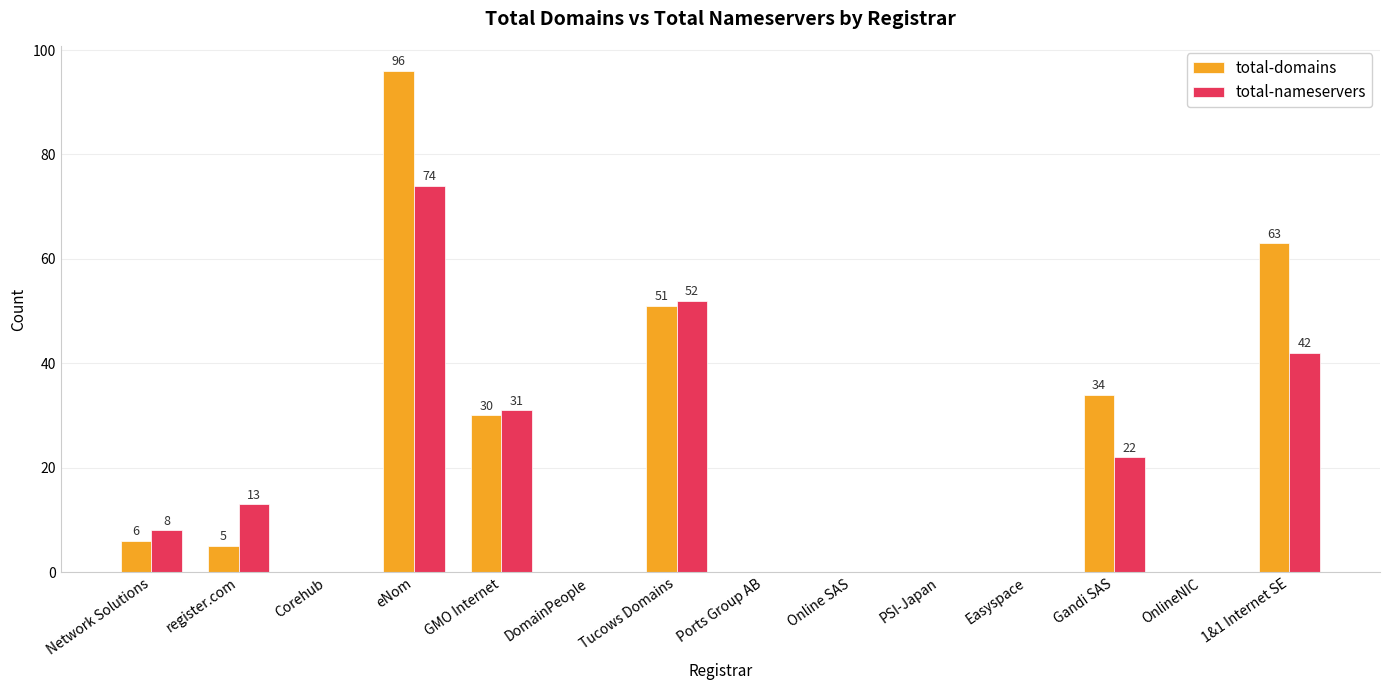

What are all the series names shown in the legend?

total-domains, total-nameservers